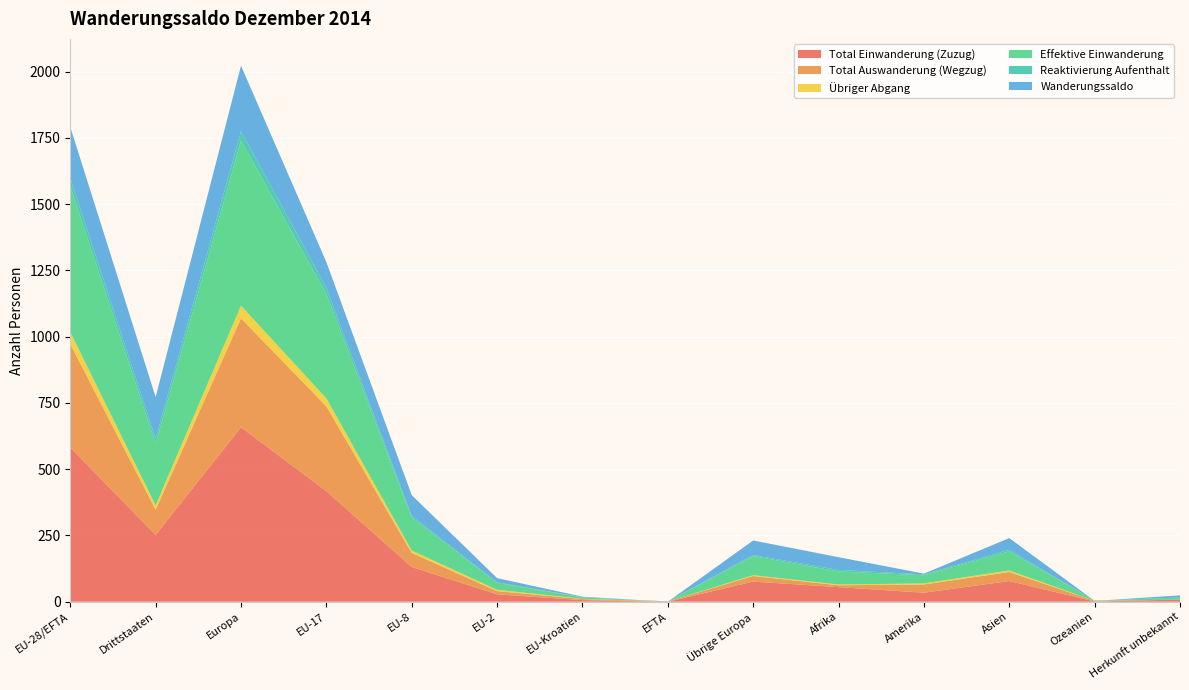

Reading left to right, list all the values displayed in this chart.

Total Einwanderung (Zuzug): 582	252	658	417	131	28	6	0	76	55	34	78	1	8
Total Auswanderung (Wegzug): 390	95	411	320	53	12	4	1	21	7	31	34	2	0
Übriger Abgang: 45	16	48	30	9	5	1	0	3	3	4	6	0	0
Effektive Einwanderung: 550	233	622	394	125	26	5	0	72	49	31	72	1	8
Reaktivierung Aufenthalt: 32	19	36	23	6	2	1	0	4	6	3	6	0	0
Wanderungssaldo: 192	157	247	97	78	16	2	-1	55	48	3	44	-1	8